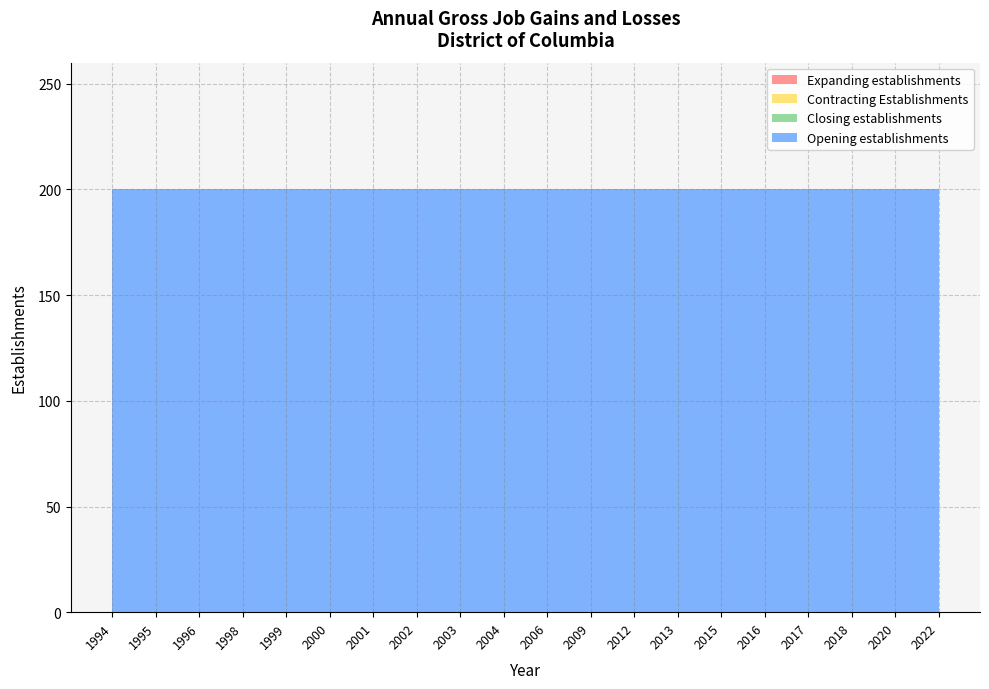

Reading left to right, extract all data points from this chart.

Expanding establishments: 0	0	0	0	0	0	0	0	0	0	0	0	0	0	0	0	0	0	0	0
Contracting Establishments: 0	0	0	0	0	0	0	0	0	0	0	0	0	0	0	0	0	0	0	0
Closing establishments: 0	0	0	0	0	0	0	0	0	0	0	0	0	0	0	0	0	0	0	0
Opening establishments: 200	200	200	200	200	200	200	200	200	200	200	200	200	200	200	200	200	200	200	200